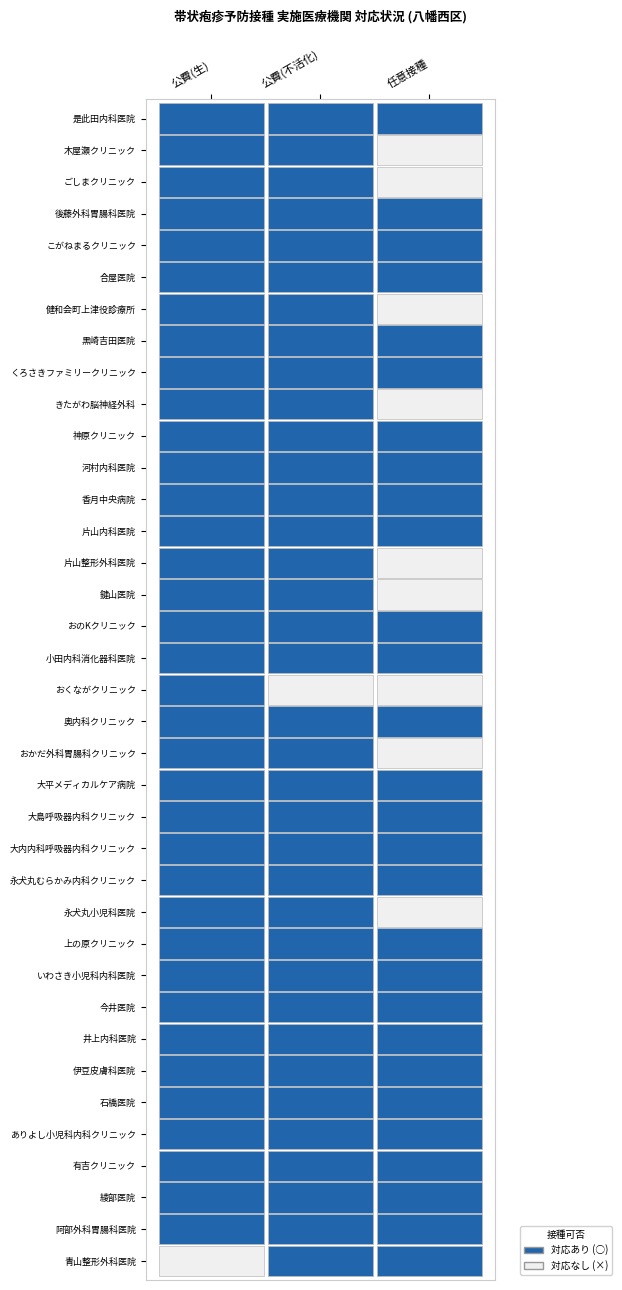

What is the approximate value of 公費(不活化) at こがねまるクリニック?

1